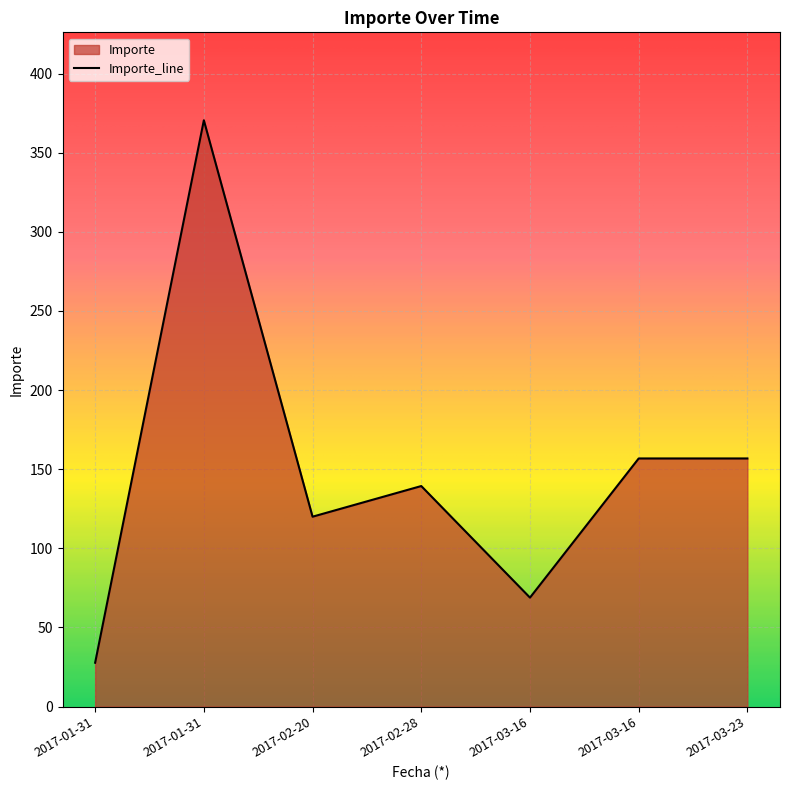

Rank the categories by value from highest to lowest.

2017-01-31, 2017-03-16, 2017-03-23, 2017-02-28, 2017-02-20, 2017-03-16, 2017-01-31